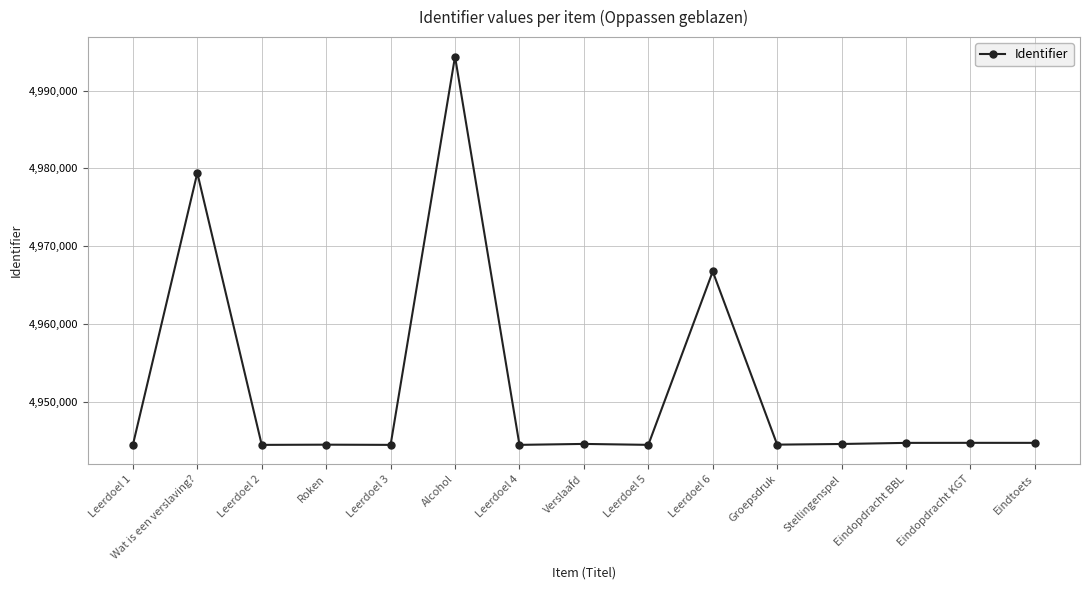

What is the difference between the second highest and minimum values?

34966